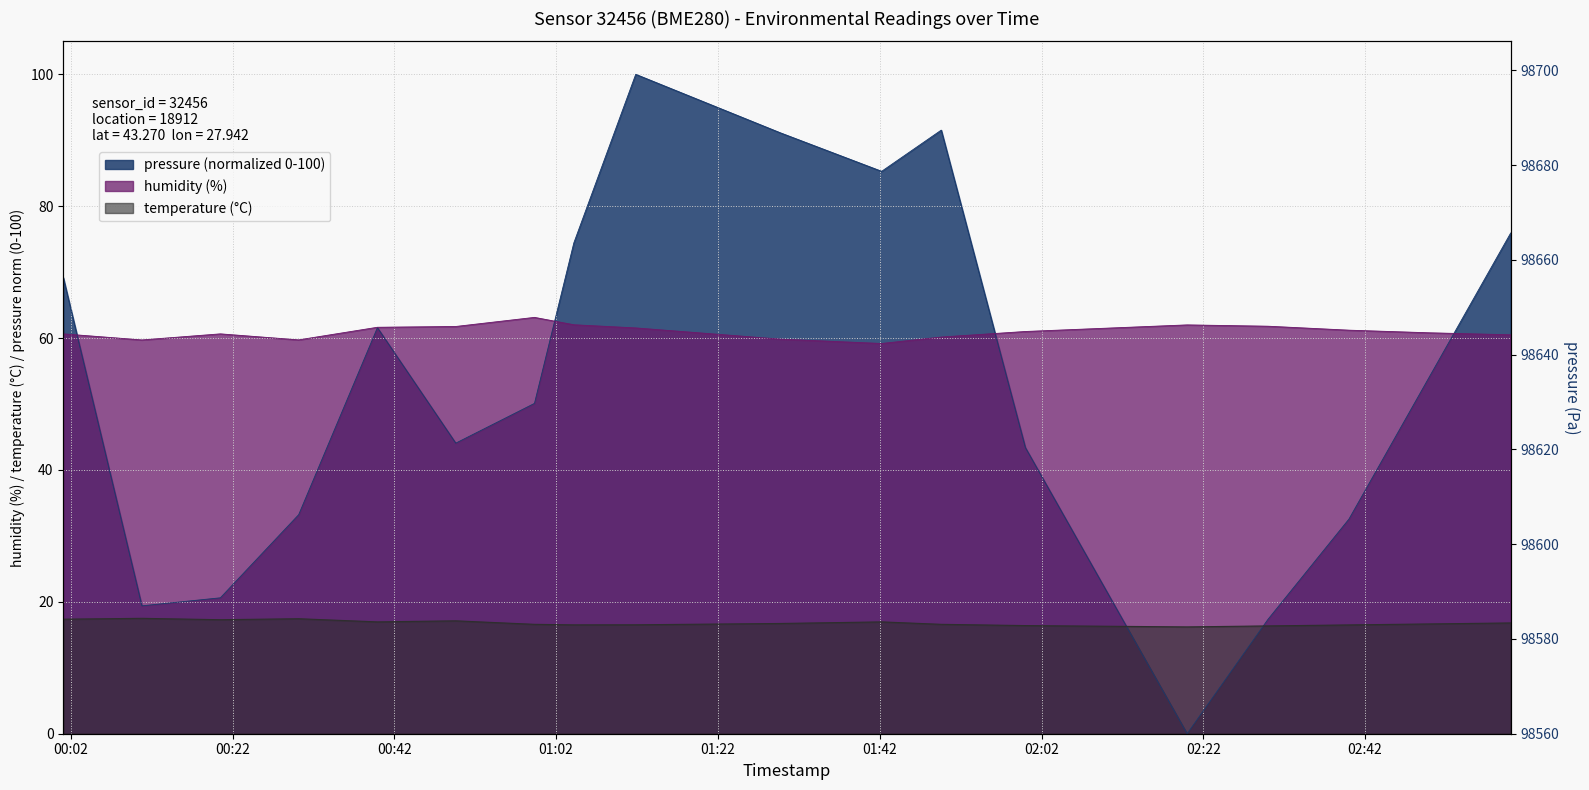

What is the maximum value shown in the chart?

100.0